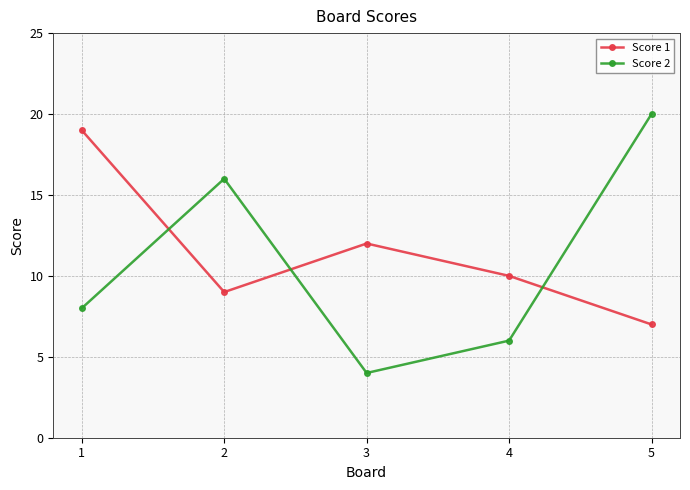

What is the spread (max minus min) of values at 5?

13